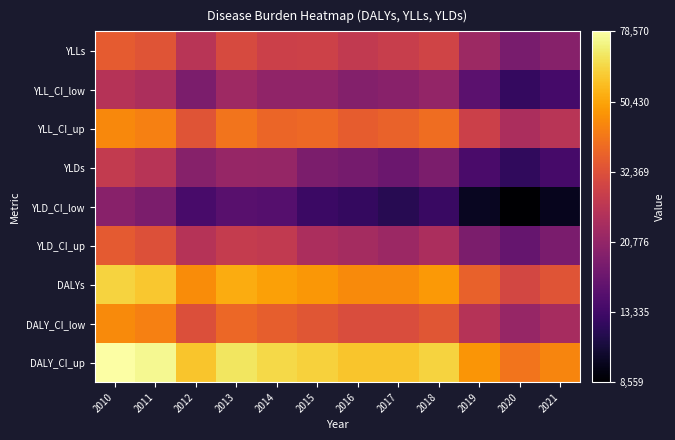

Rank the series by their maximum value, from highest to lowest.

DALY_CI_up, DALYs, DALY_CI_low, YLL_CI_up, YLLs, YLD_CI_up, YLDs, YLL_CI_low, YLD_CI_low